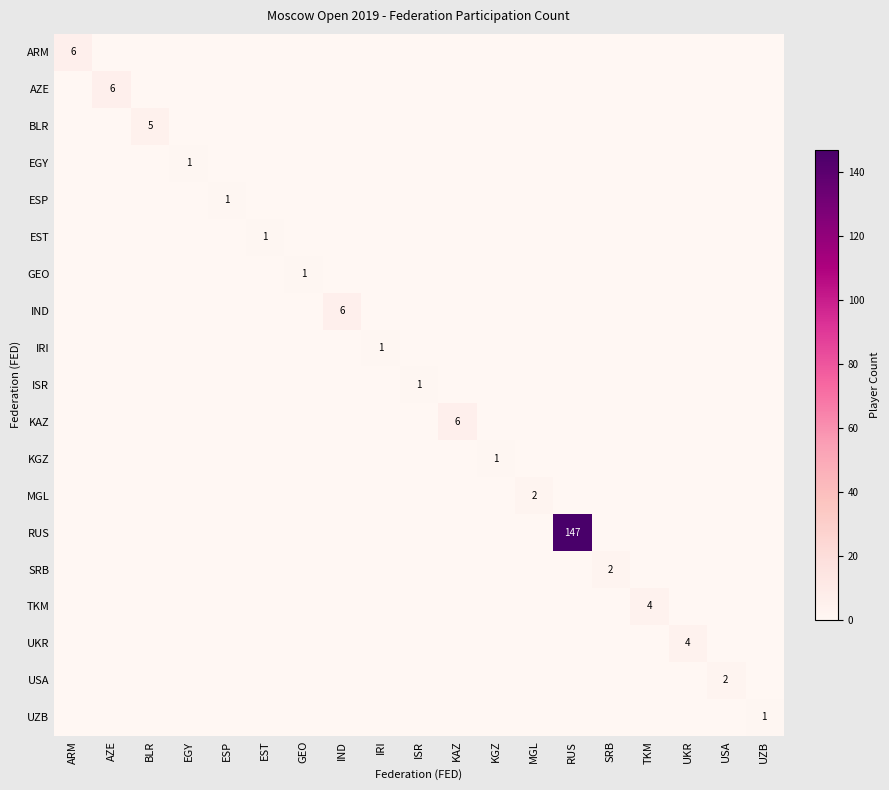

Count the number of categories in the chart.

19